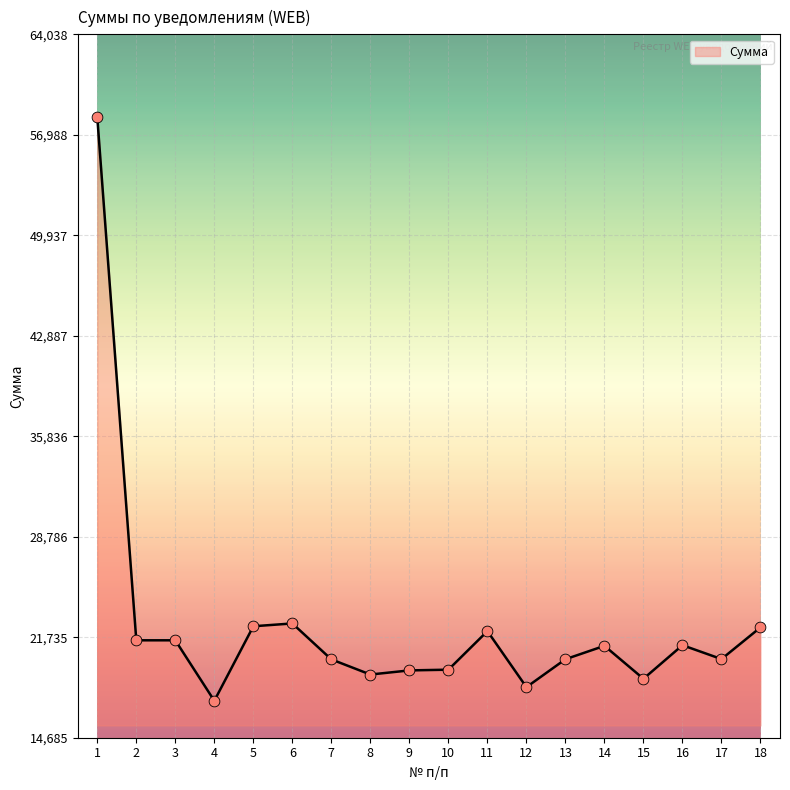

What is the change in value from 8 to 13?

+1074.8